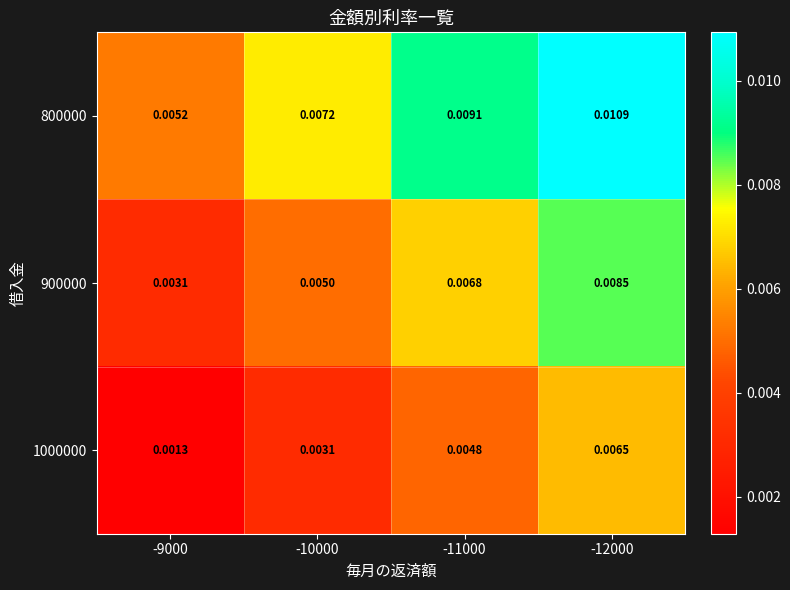

Is the value of 800000 at -12000 greater than the value of 900000 at -9000?

Yes